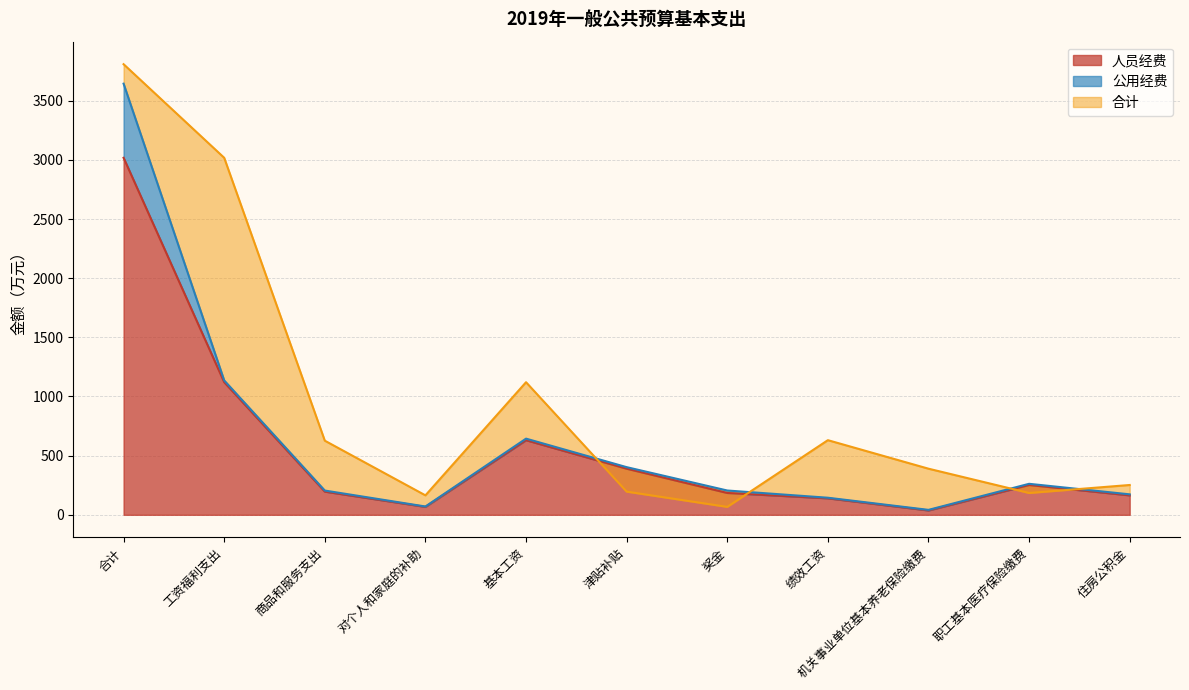

List the labels in order of 人员经费 value, smallest first.

机关事业单位基本养老保险缴费, 对个人和家庭的补助, 绩效工资, 住房公积金, 奖金, 商品和服务支出, 职工基本医疗保险缴费, 津贴补贴, 基本工资, 工资福利支出, 合计